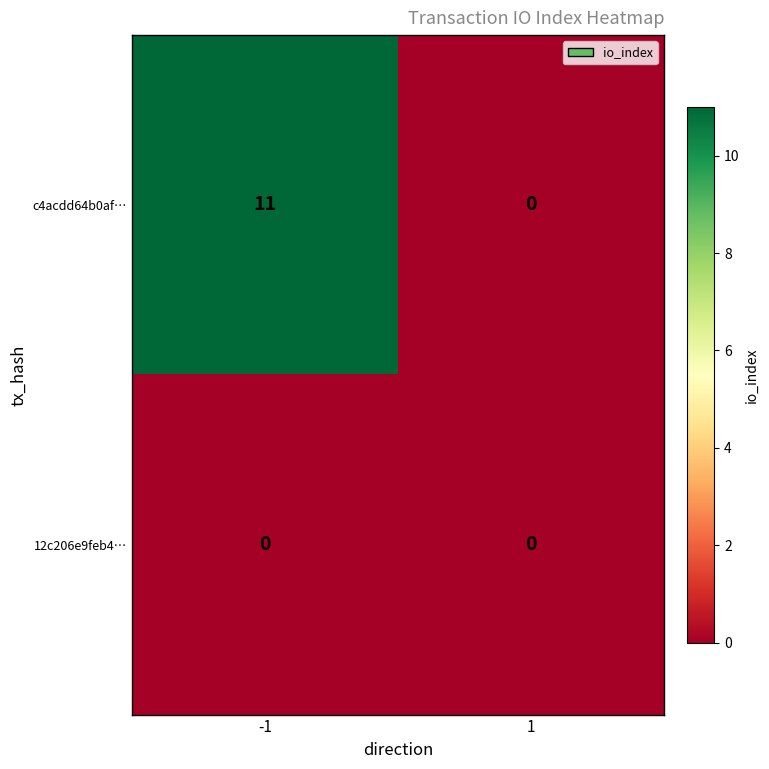

What is the greatest value displayed?

11